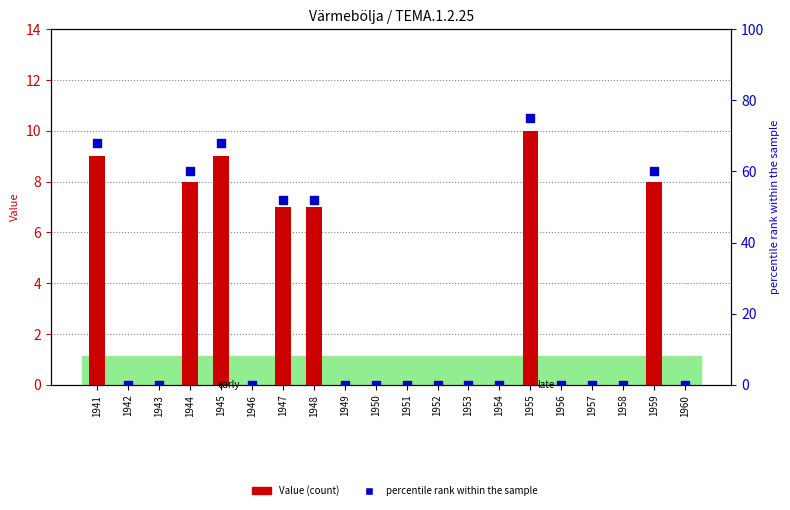

Which series reaches the minimum Y coordinate?

Value (count)